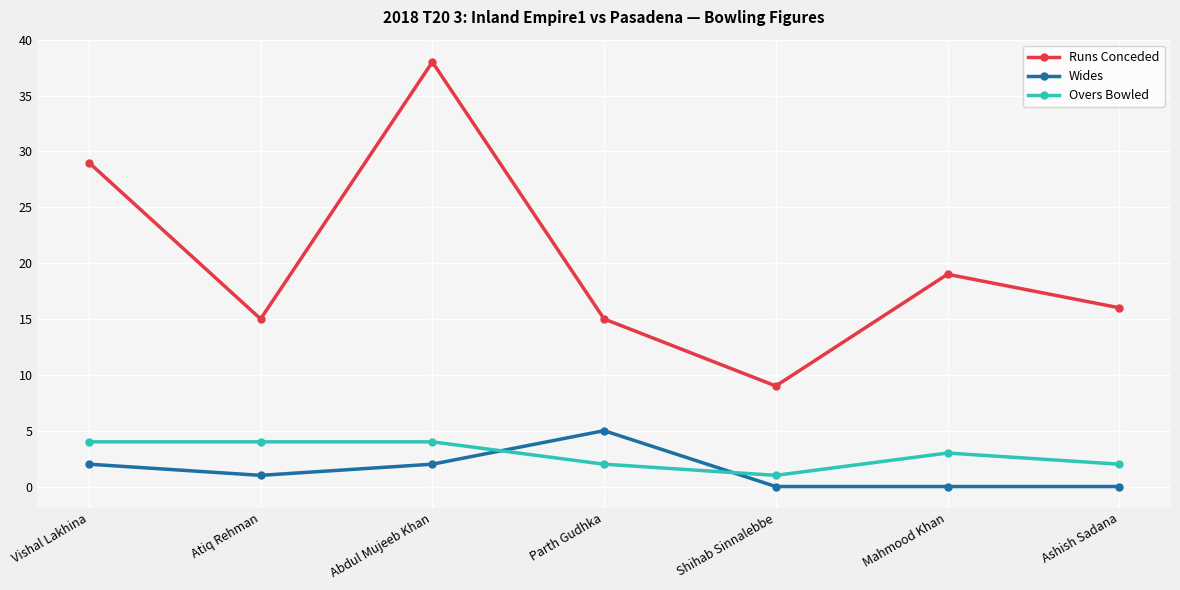

At which category does Runs Conceded reach its first local valley?

Atiq Rehman